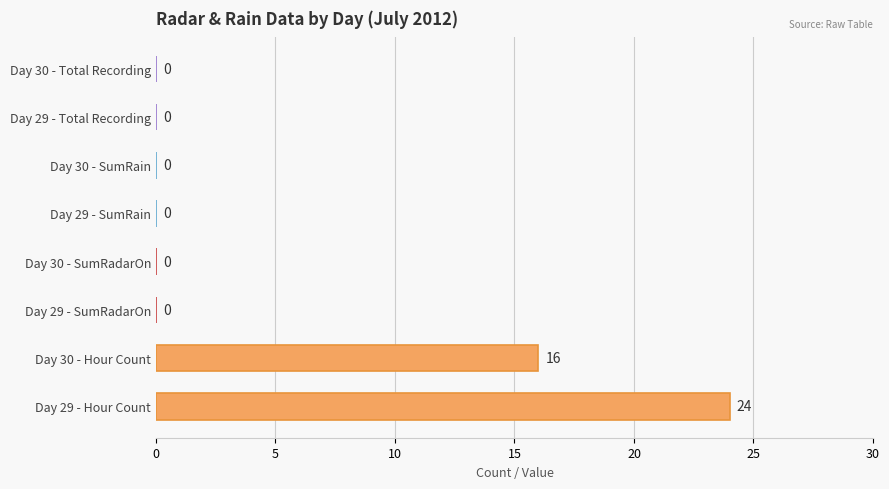

True or false: the data shows 24 at Day 29 - Hour Count.

True